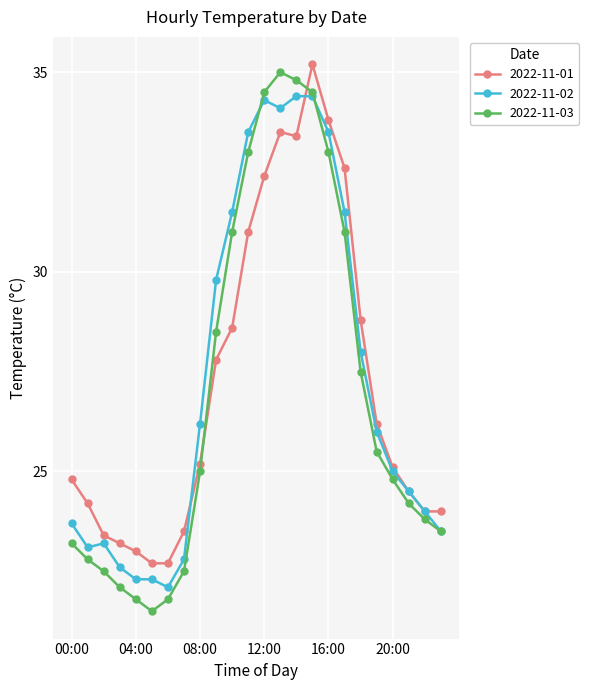

Which series ends up on top after the final intersection of 2022-11-01 and 2022-11-03?

2022-11-01